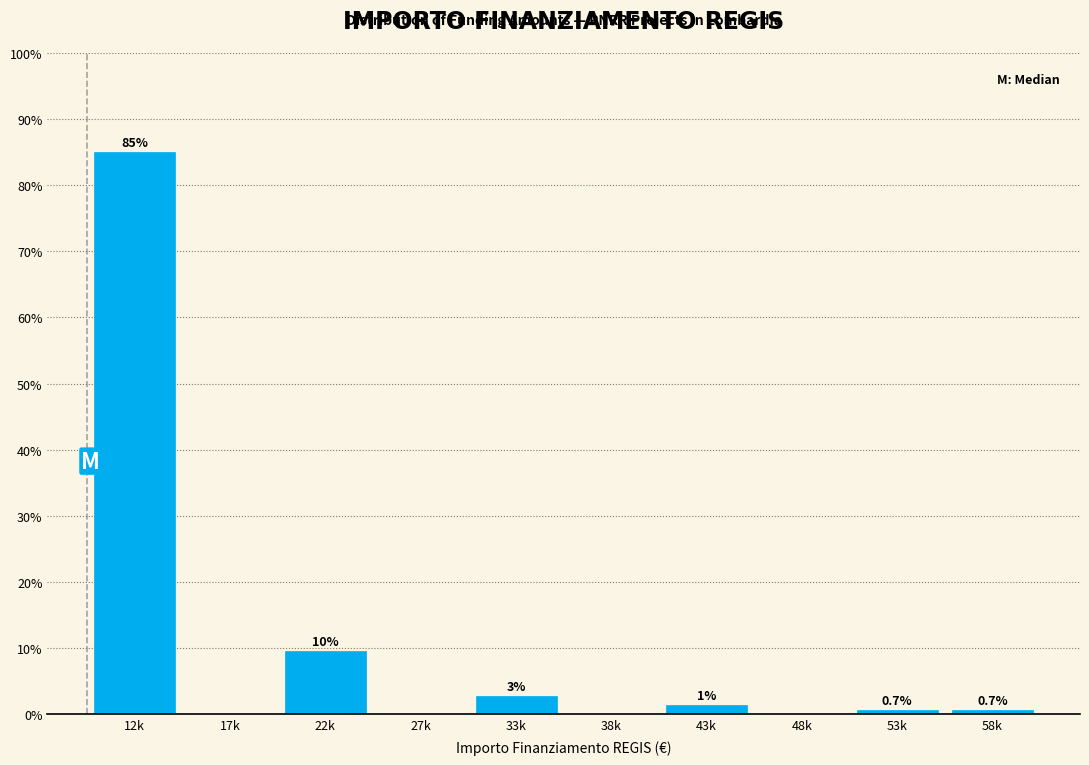

What is the maximum value shown in the chart?

85.0